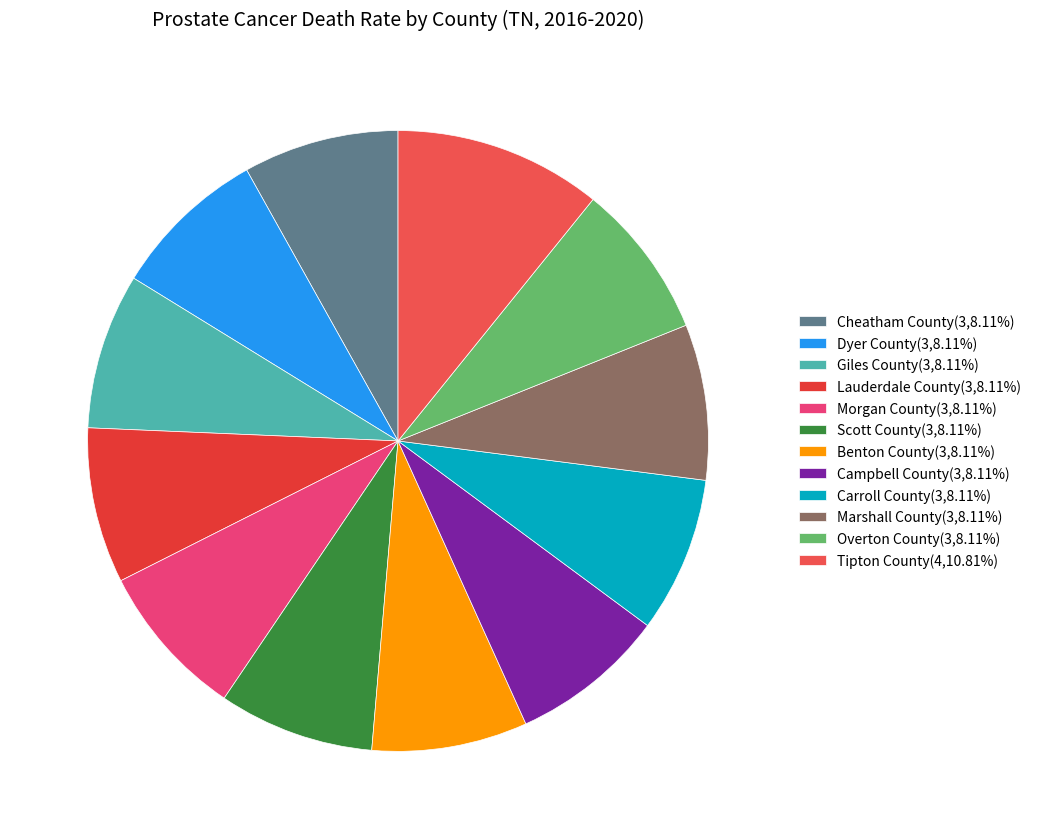

What percentage is the Cheatham County slice, to the nearest percent?

8%